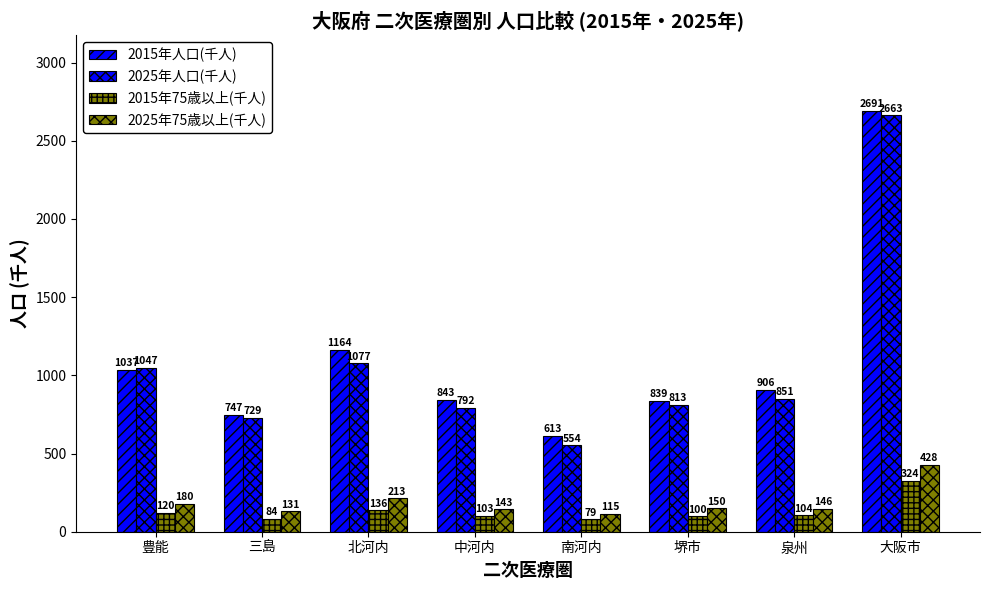

What is the lowest value of the 2025年75歳以上(千人) series?

115